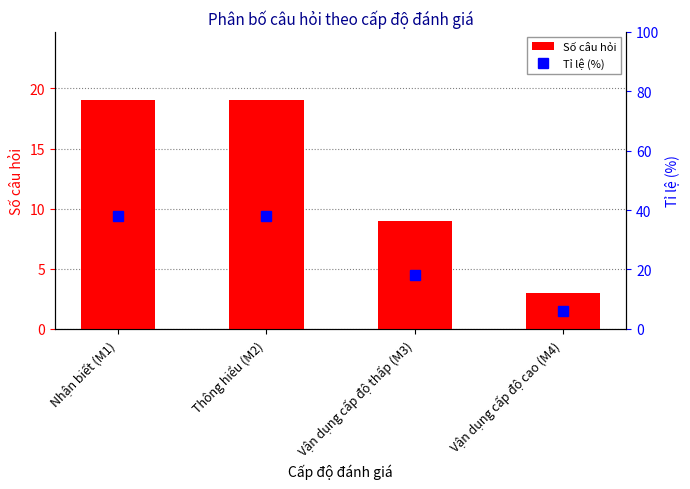

How many Tỉ lệ (%) values are between 18 and 38?

3